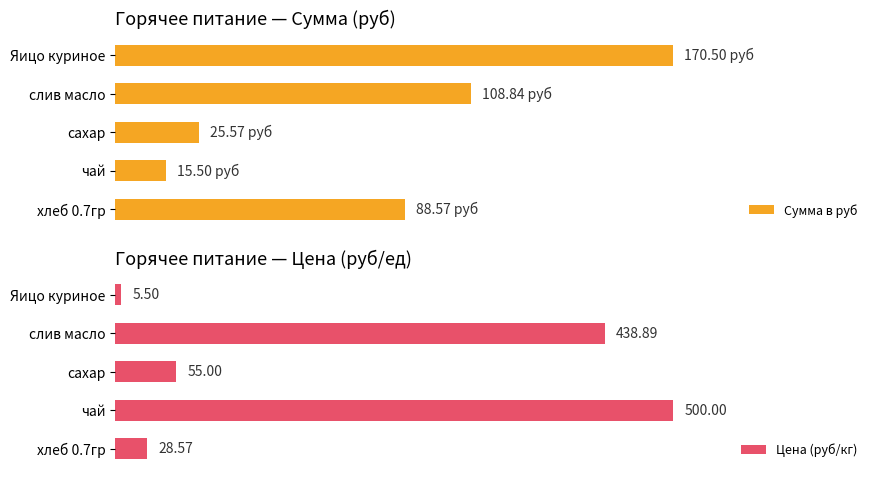

What is the difference between the second highest and minimum values in the Цена (руб/кг) series?

433.4